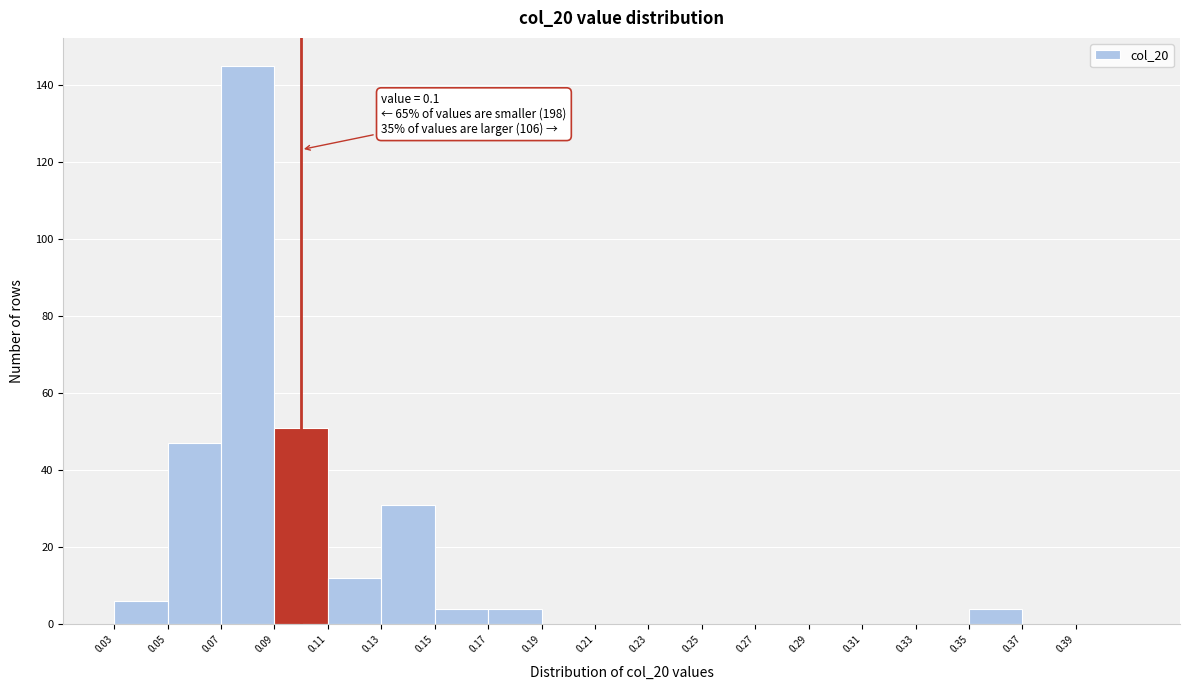

Over which range of the x-axis is the bar tallest?

0.07 to 0.09